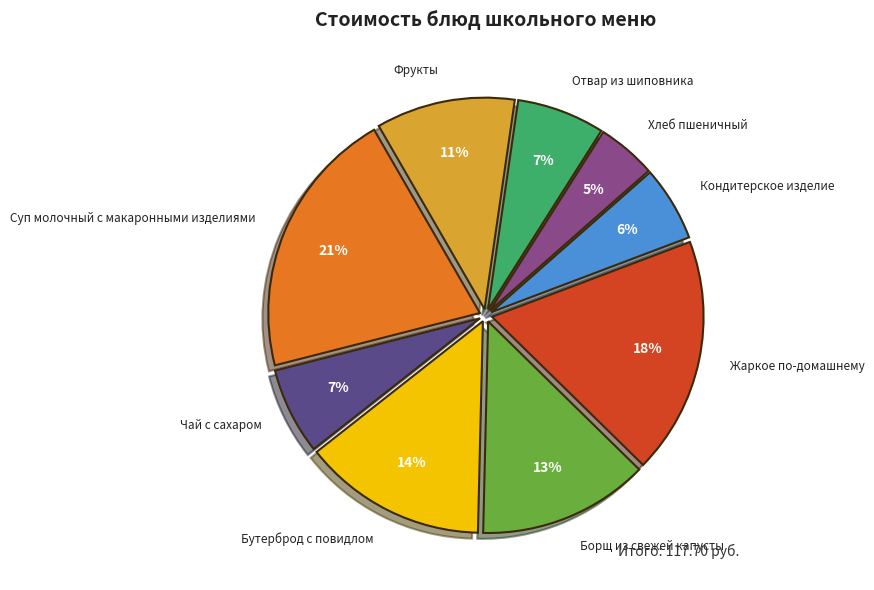

Does any single category account for the majority?

No